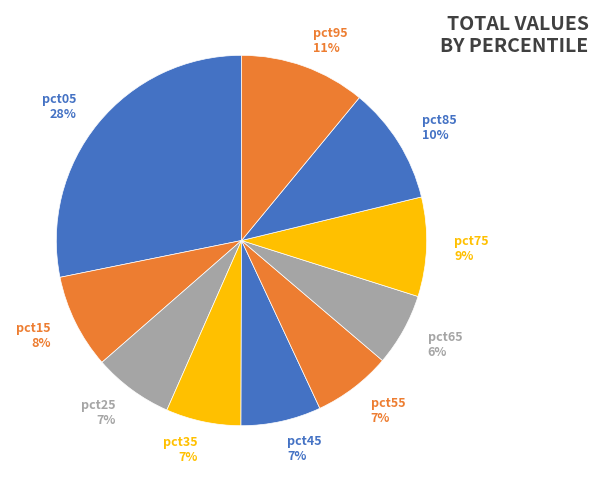

To the nearest percent, what is the difference between the pct05 28% and pct55 7% slice percentages?

21%